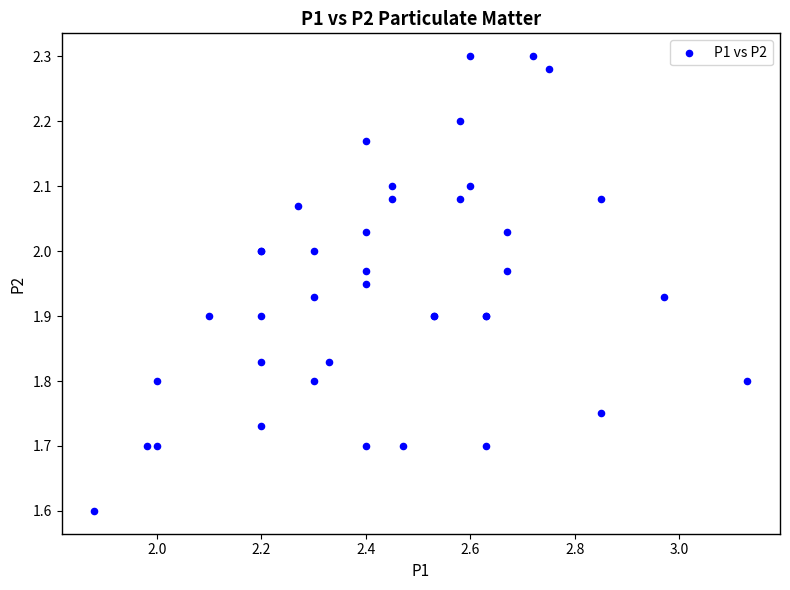

What Y value in the scatter plot is closest to 1?

1.6